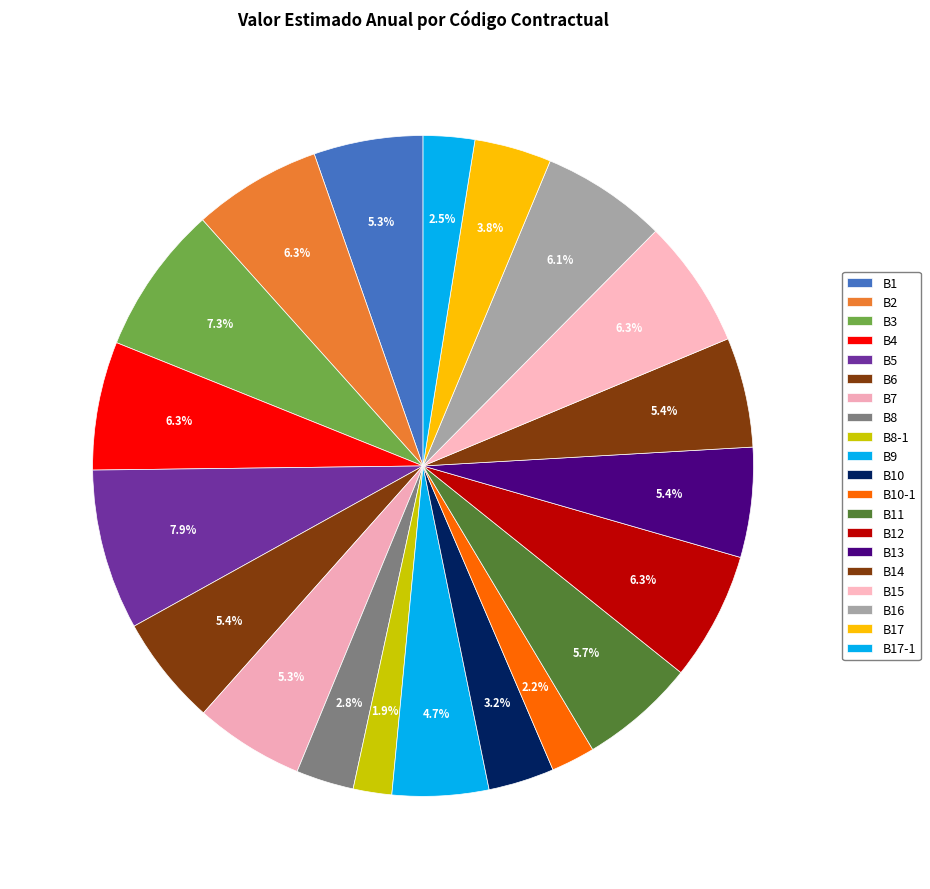

Is there a majority slice in this chart?

No